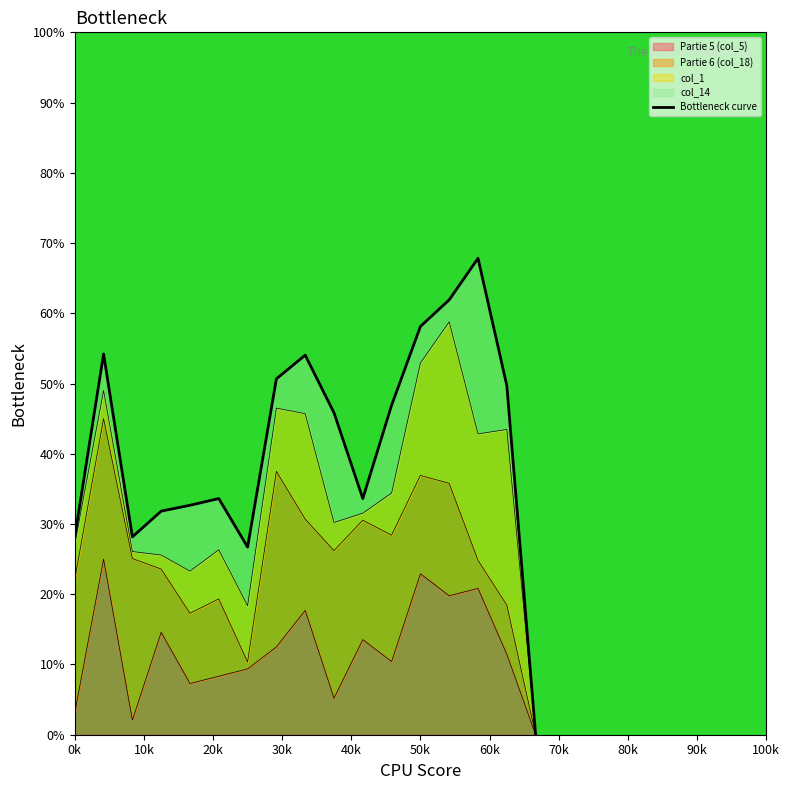

How many interior local peaks (higher than both neighbors) does the data have?

4